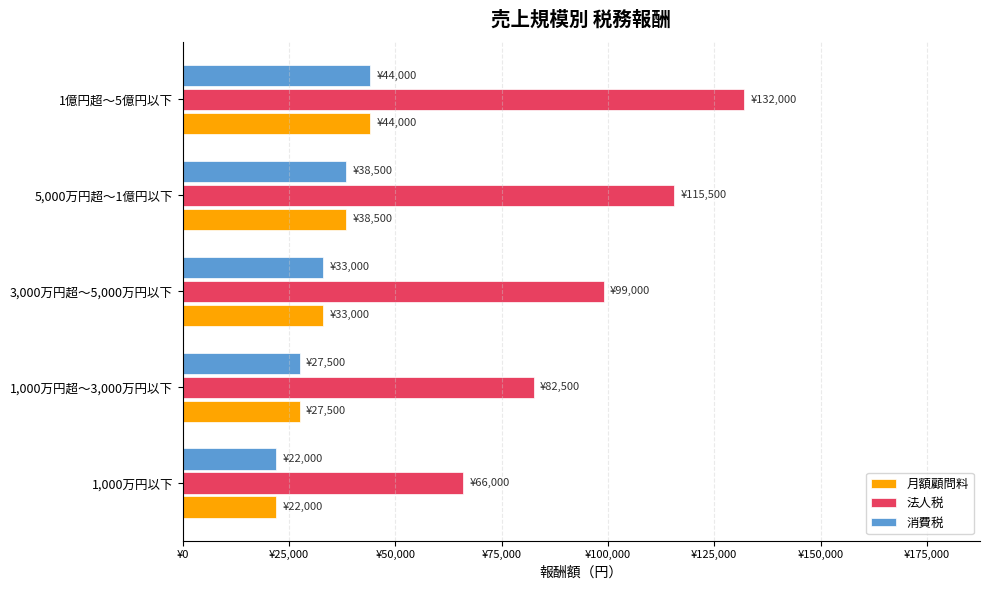

What are all the series names shown in the legend?

月額顧問料, 法人税, 消費税